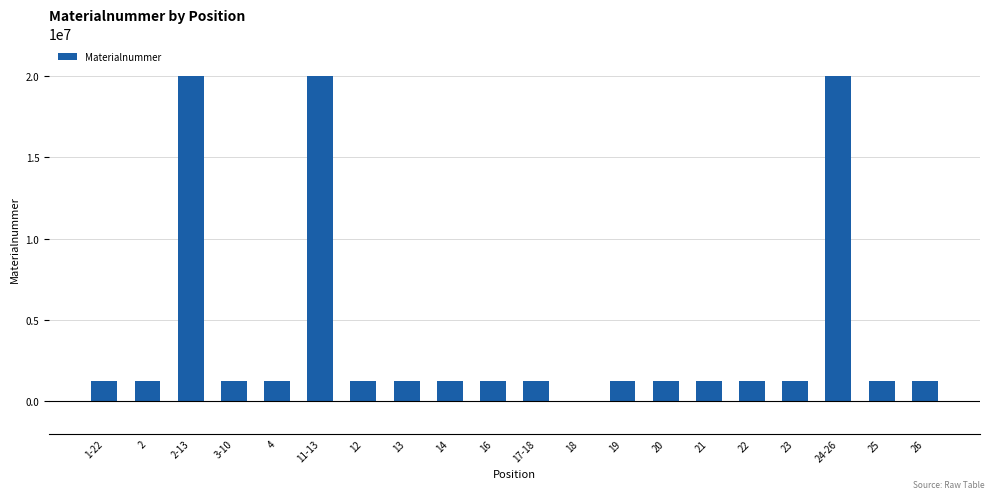

What is the change in value from 23 to 24-26?

+18777272